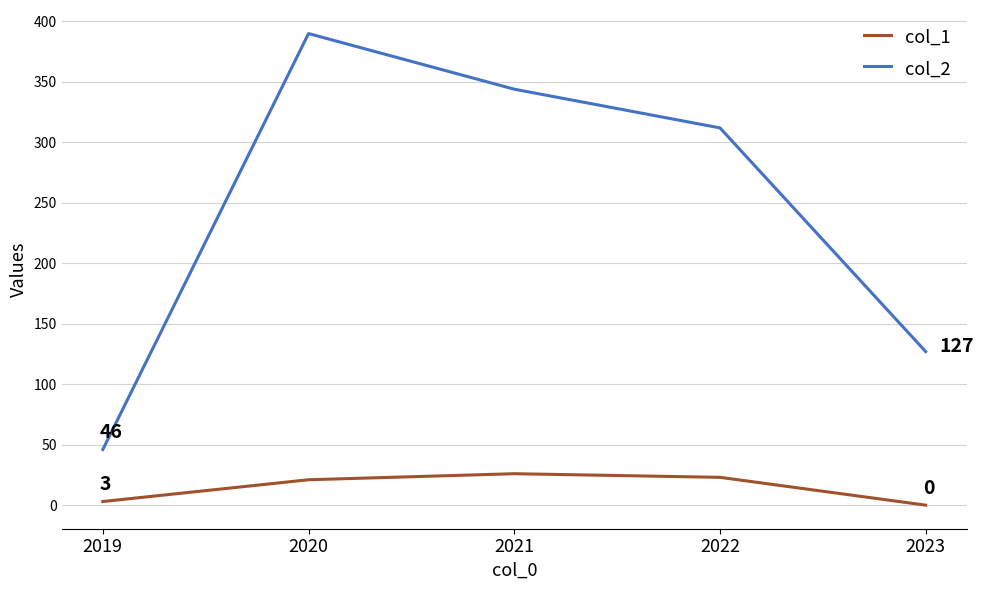

True or false: col_2 and col_1 cross at least once.

False